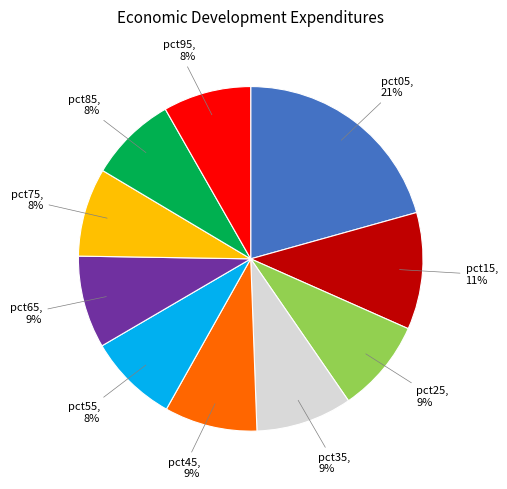

Is there any slice that represents more than half of the pie?

No